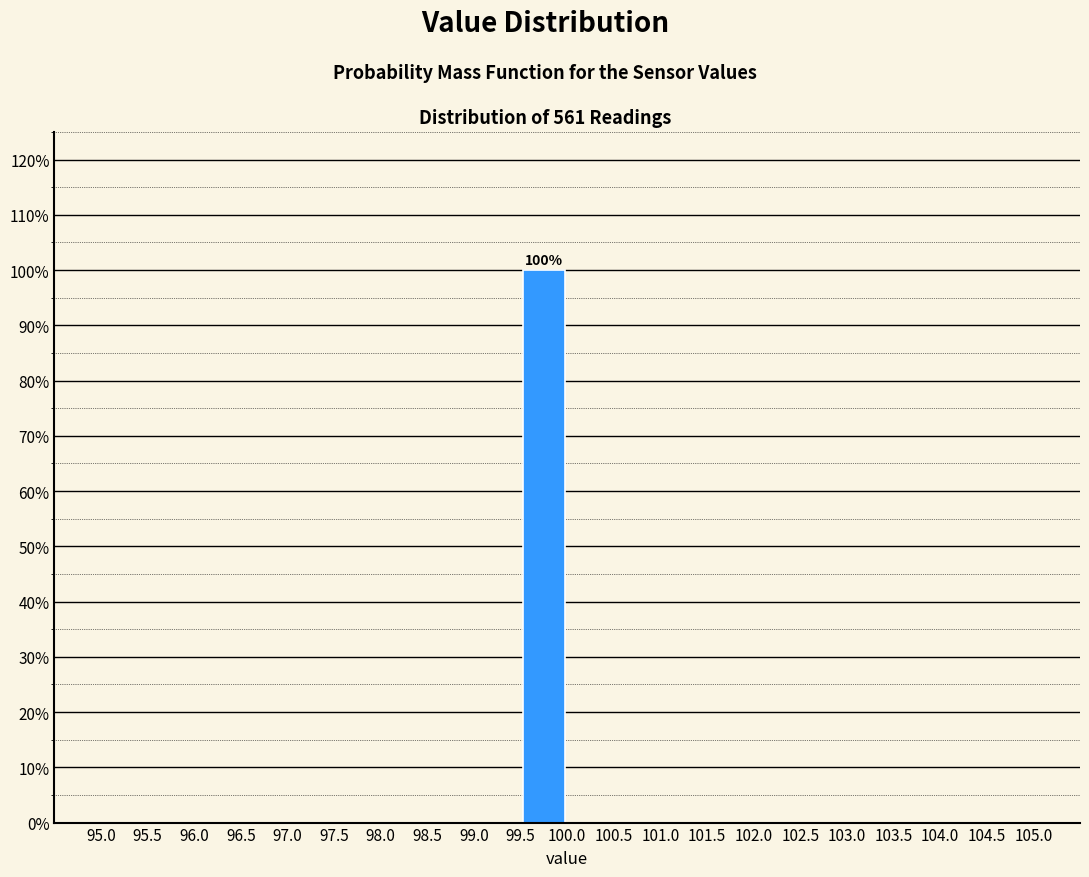

Which range on the x-axis has the tallest bar?

99.5 to 100.0